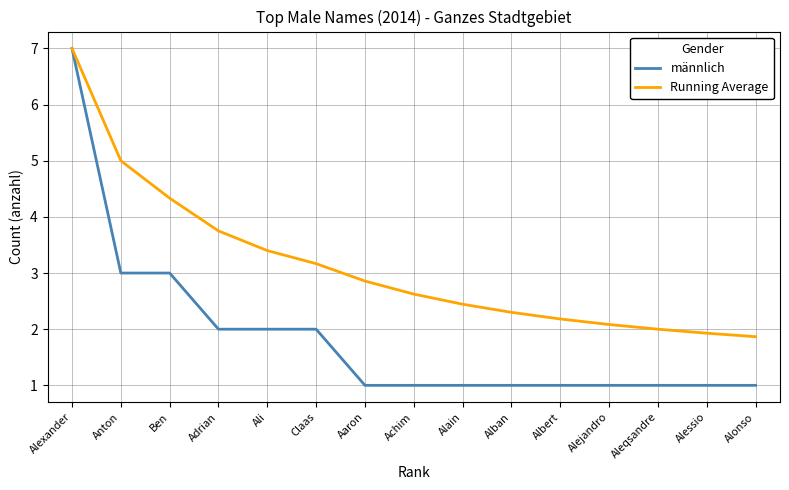

Which series has the widest spread of values?

männlich